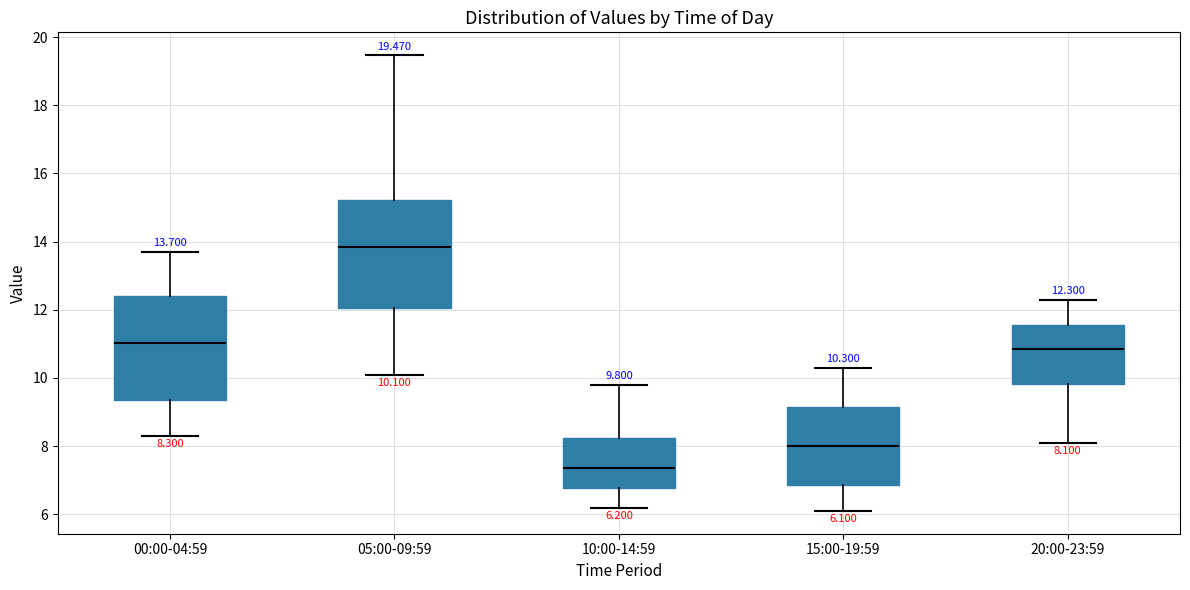

Which box's median line is the highest?

05:00-09:59